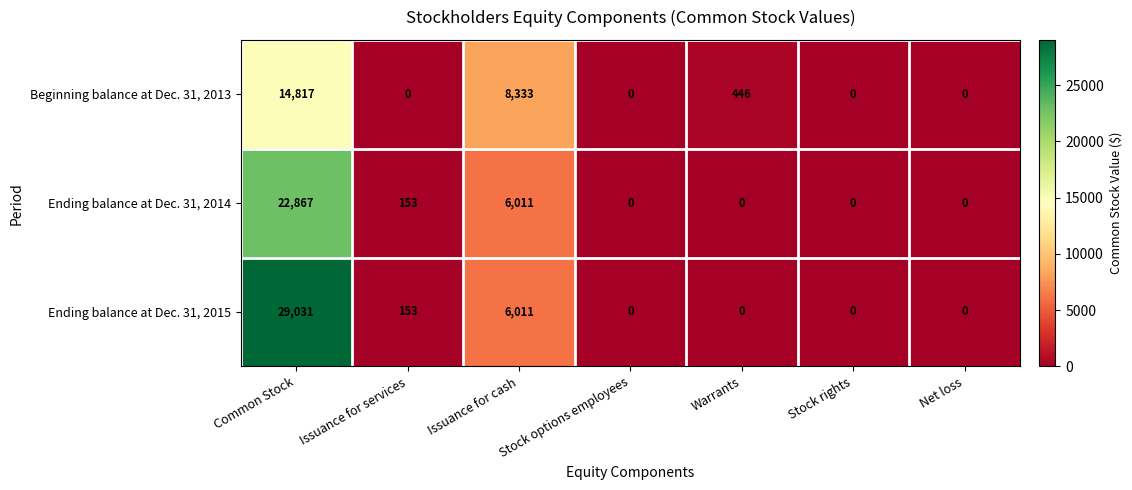

At which category is the sum across all series the highest?

Common Stock